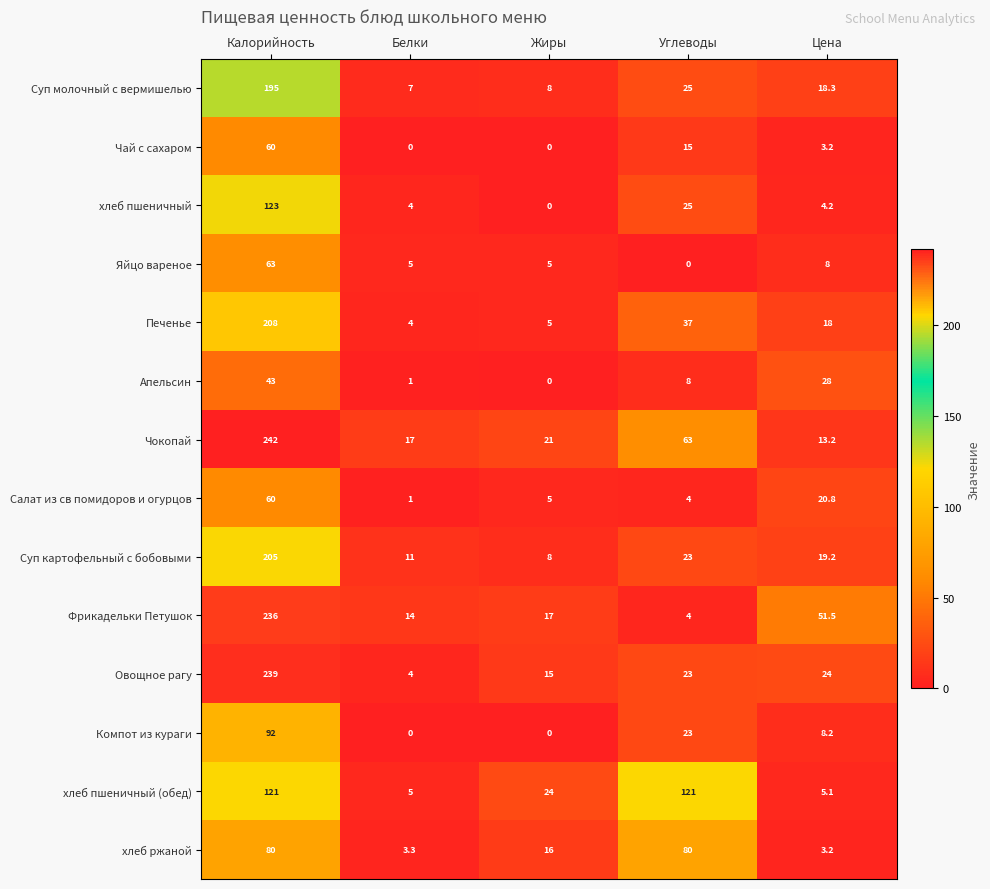

At which label does хлеб пшеничный first exceed 4?

Калорийность